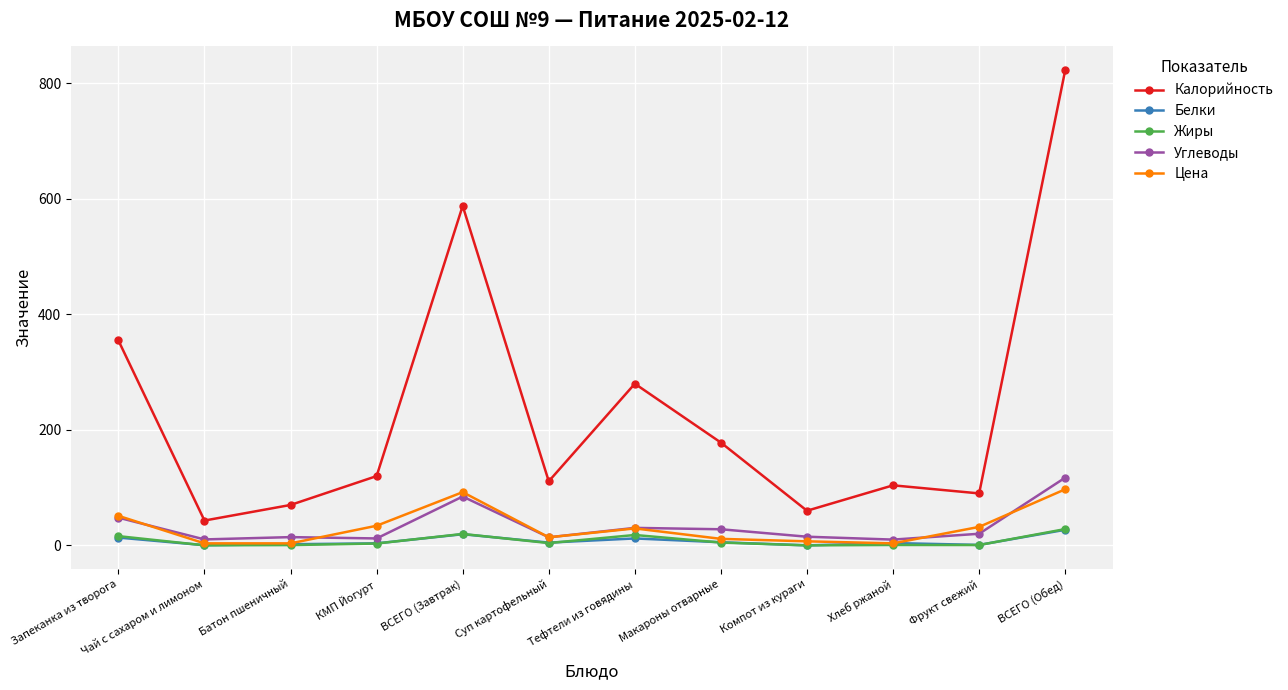

What is the value of the Калорийность point at the 10th from the left?

104.0